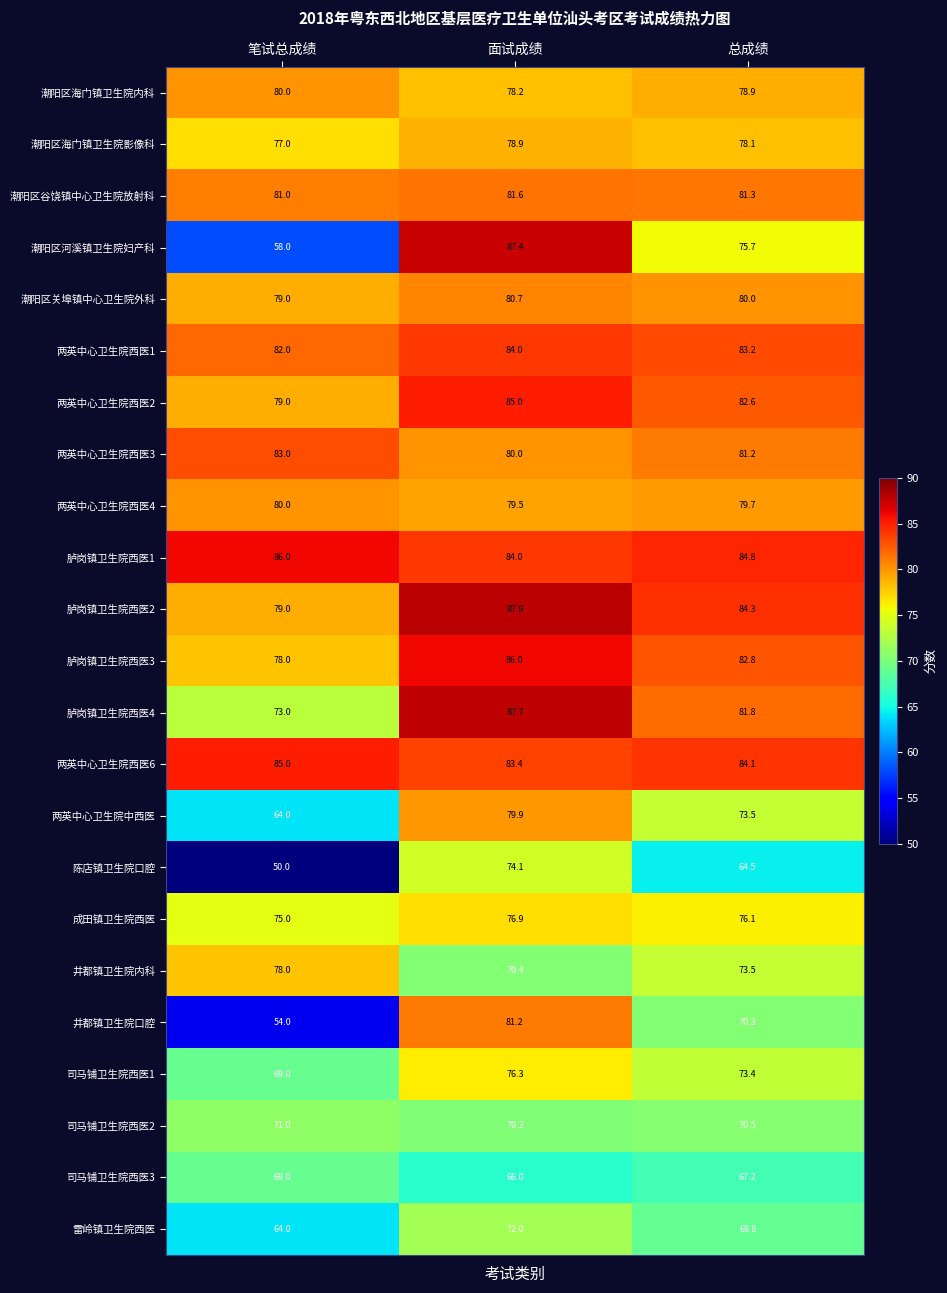

What is the average value of the 两英中心卫生院西医4 series?

79.7